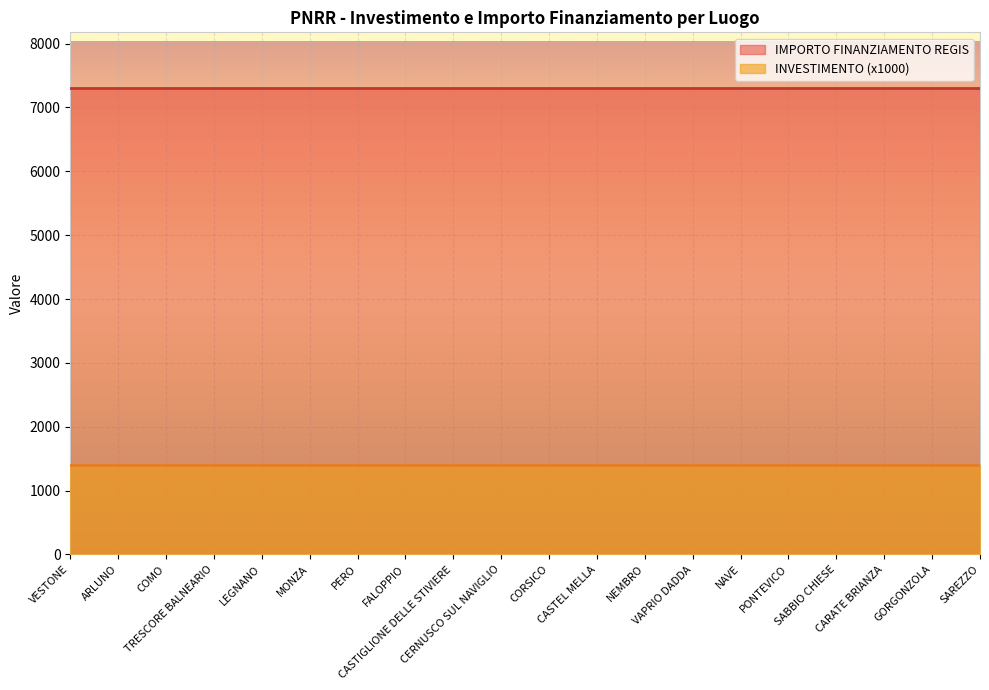

At which label does INVESTIMENTO reach its peak?

VESTONE